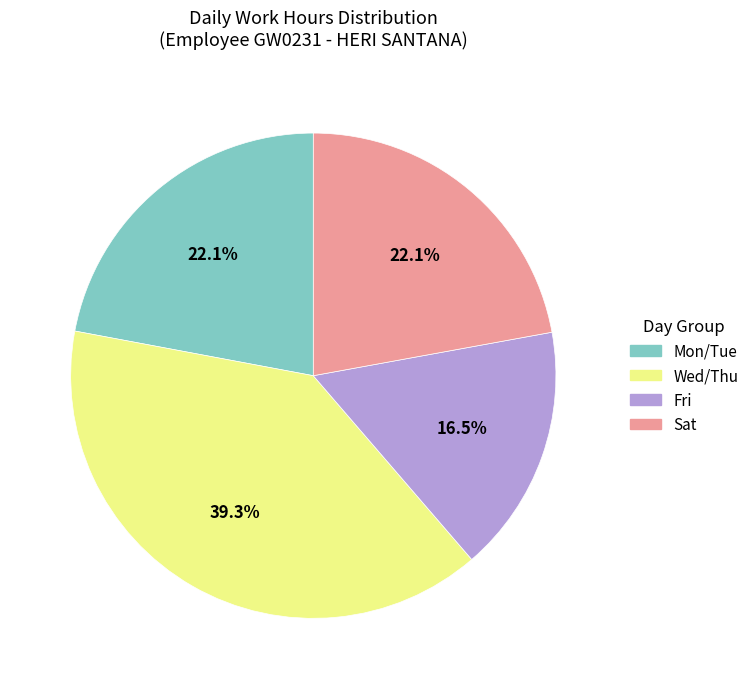

To the nearest percent, what is the average slice percentage?

25%